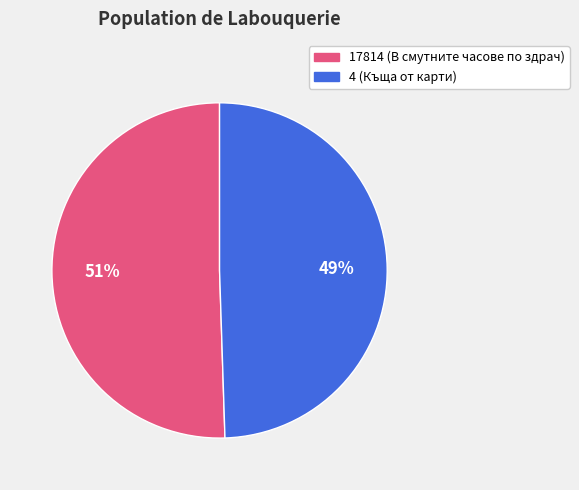

Is the sum of 17814 and 4 greater than half?

Yes